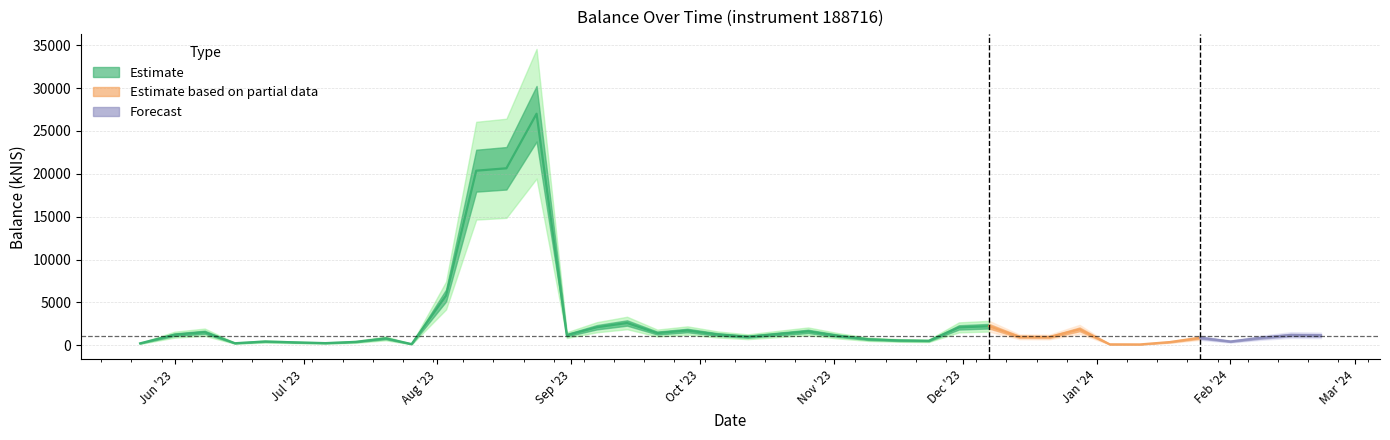

What is the smallest value displayed?

104.0